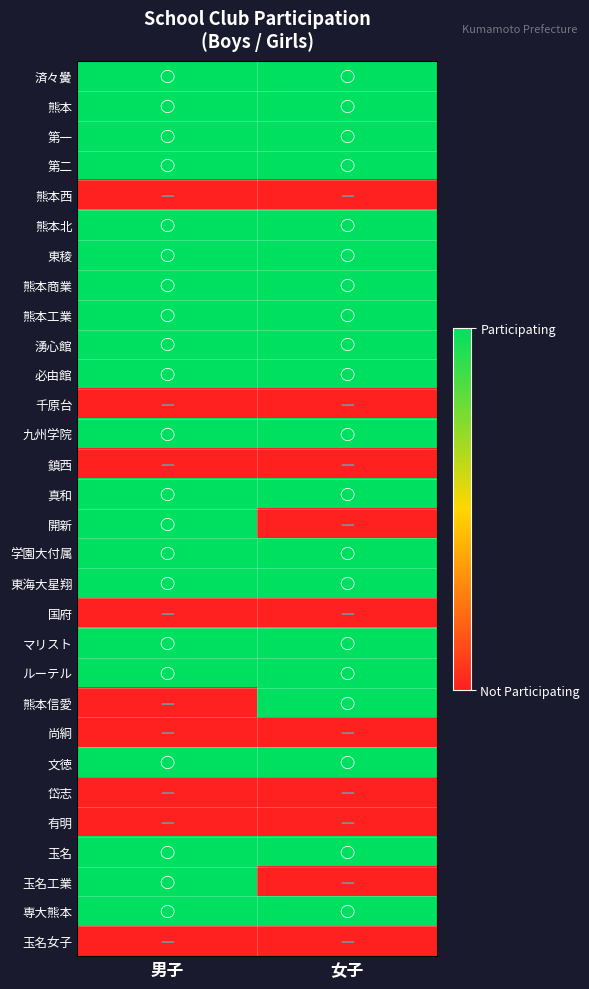

What is the total value across all series at 女子?

20